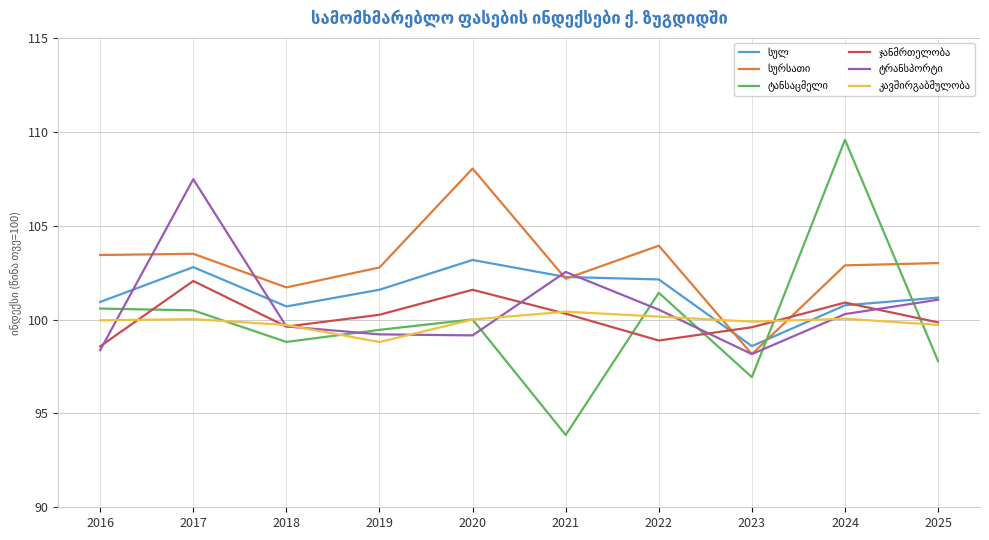

What is the total value across all series at 2018?

600.2